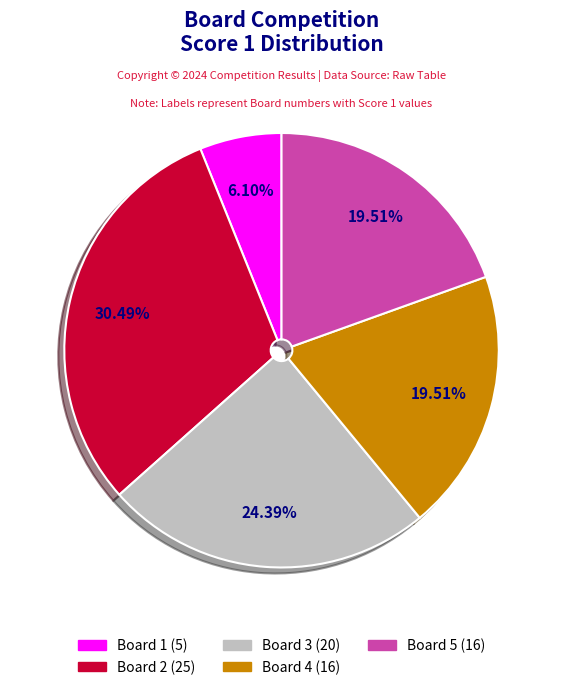

Does any single category account for the majority?

No